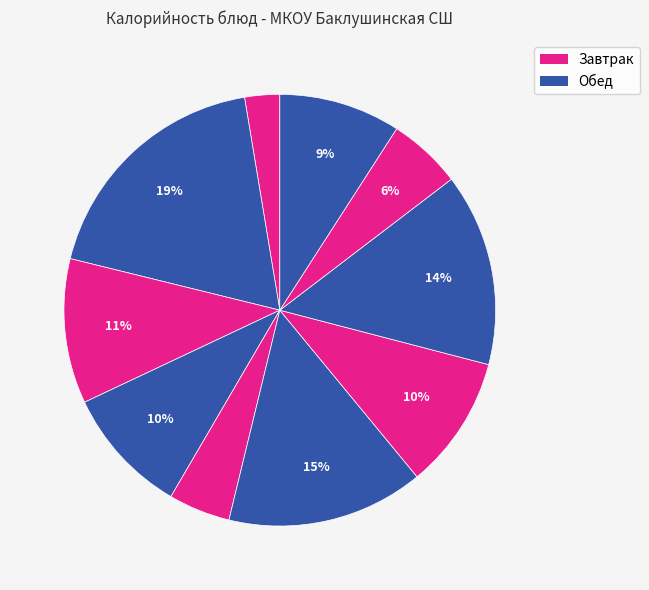

To the nearest percent, what is the difference between the largest and smallest slice percentages?

16%